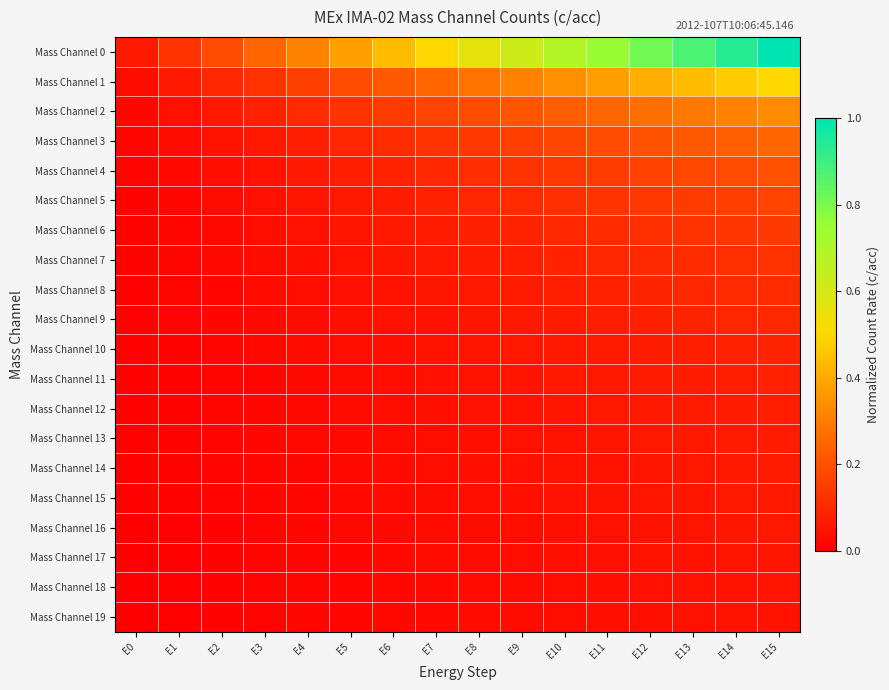

Reading left to right, list all the values displayed in this chart.

Mass Channel 0: E0=0.1	E1=0.1	E2=0.2	E3=0.2	E4=0.3	E5=0.4	E6=0.4	E7=0.5	E8=0.6	E9=0.6	E10=0.7	E11=0.8	E12=0.8	E13=0.9	E14=0.9	E15=1.0
Mass Channel 1: E0=0.0	E1=0.1	E2=0.1	E3=0.1	E4=0.2	E5=0.2	E6=0.2	E7=0.3	E8=0.3	E9=0.3	E10=0.3	E11=0.4	E12=0.4	E13=0.4	E14=0.5	E15=0.5
Mass Channel 2: E0=0.0	E1=0.0	E2=0.1	E3=0.1	E4=0.1	E5=0.1	E6=0.1	E7=0.2	E8=0.2	E9=0.2	E10=0.2	E11=0.3	E12=0.3	E13=0.3	E14=0.3	E15=0.3
Mass Channel 3: E0=0.0	E1=0.0	E2=0.0	E3=0.1	E4=0.1	E5=0.1	E6=0.1	E7=0.1	E8=0.1	E9=0.2	E10=0.2	E11=0.2	E12=0.2	E13=0.2	E14=0.2	E15=0.3
Mass Channel 4: E0=0.0	E1=0.0	E2=0.0	E3=0.1	E4=0.1	E5=0.1	E6=0.1	E7=0.1	E8=0.1	E9=0.1	E10=0.1	E11=0.2	E12=0.2	E13=0.2	E14=0.2	E15=0.2
Mass Channel 5: E0=0.0	E1=0.0	E2=0.0	E3=0.0	E4=0.1	E5=0.1	E6=0.1	E7=0.1	E8=0.1	E9=0.1	E10=0.1	E11=0.1	E12=0.1	E13=0.1	E14=0.2	E15=0.2
Mass Channel 6: E0=0.0	E1=0.0	E2=0.0	E3=0.0	E4=0.0	E5=0.1	E6=0.1	E7=0.1	E8=0.1	E9=0.1	E10=0.1	E11=0.1	E12=0.1	E13=0.1	E14=0.1	E15=0.1
Mass Channel 7: E0=0.0	E1=0.0	E2=0.0	E3=0.0	E4=0.0	E5=0.0	E6=0.1	E7=0.1	E8=0.1	E9=0.1	E10=0.1	E11=0.1	E12=0.1	E13=0.1	E14=0.1	E15=0.1
Mass Channel 8: E0=0.0	E1=0.0	E2=0.0	E3=0.0	E4=0.0	E5=0.0	E6=0.0	E7=0.1	E8=0.1	E9=0.1	E10=0.1	E11=0.1	E12=0.1	E13=0.1	E14=0.1	E15=0.1
Mass Channel 9: E0=0.0	E1=0.0	E2=0.0	E3=0.0	E4=0.0	E5=0.0	E6=0.0	E7=0.1	E8=0.1	E9=0.1	E10=0.1	E11=0.1	E12=0.1	E13=0.1	E14=0.1	E15=0.1
Mass Channel 10: E0=0.0	E1=0.0	E2=0.0	E3=0.0	E4=0.0	E5=0.0	E6=0.0	E7=0.0	E8=0.1	E9=0.1	E10=0.1	E11=0.1	E12=0.1	E13=0.1	E14=0.1	E15=0.1
Mass Channel 11: E0=0.0	E1=0.0	E2=0.0	E3=0.0	E4=0.0	E5=0.0	E6=0.0	E7=0.0	E8=0.0	E9=0.1	E10=0.1	E11=0.1	E12=0.1	E13=0.1	E14=0.1	E15=0.1
Mass Channel 12: E0=0.0	E1=0.0	E2=0.0	E3=0.0	E4=0.0	E5=0.0	E6=0.0	E7=0.0	E8=0.0	E9=0.0	E10=0.1	E11=0.1	E12=0.1	E13=0.1	E14=0.1	E15=0.1
Mass Channel 13: E0=0.0	E1=0.0	E2=0.0	E3=0.0	E4=0.0	E5=0.0	E6=0.0	E7=0.0	E8=0.0	E9=0.0	E10=0.0	E11=0.1	E12=0.1	E13=0.1	E14=0.1	E15=0.1
Mass Channel 14: E0=0.0	E1=0.0	E2=0.0	E3=0.0	E4=0.0	E5=0.0	E6=0.0	E7=0.0	E8=0.0	E9=0.0	E10=0.0	E11=0.1	E12=0.1	E13=0.1	E14=0.1	E15=0.1
Mass Channel 15: E0=0.0	E1=0.0	E2=0.0	E3=0.0	E4=0.0	E5=0.0	E6=0.0	E7=0.0	E8=0.0	E9=0.0	E10=0.0	E11=0.0	E12=0.1	E13=0.1	E14=0.1	E15=0.1
Mass Channel 16: E0=0.0	E1=0.0	E2=0.0	E3=0.0	E4=0.0	E5=0.0	E6=0.0	E7=0.0	E8=0.0	E9=0.0	E10=0.0	E11=0.0	E12=0.0	E13=0.1	E14=0.1	E15=0.1
Mass Channel 17: E0=0.0	E1=0.0	E2=0.0	E3=0.0	E4=0.0	E5=0.0	E6=0.0	E7=0.0	E8=0.0	E9=0.0	E10=0.0	E11=0.0	E12=0.0	E13=0.0	E14=0.1	E15=0.1
Mass Channel 18: E0=0.0	E1=0.0	E2=0.0	E3=0.0	E4=0.0	E5=0.0	E6=0.0	E7=0.0	E8=0.0	E9=0.0	E10=0.0	E11=0.0	E12=0.0	E13=0.0	E14=0.0	E15=0.1
Mass Channel 19: E0=0.0	E1=0.0	E2=0.0	E3=0.0	E4=0.0	E5=0.0	E6=0.0	E7=0.0	E8=0.0	E9=0.0	E10=0.0	E11=0.0	E12=0.0	E13=0.0	E14=0.0	E15=0.1